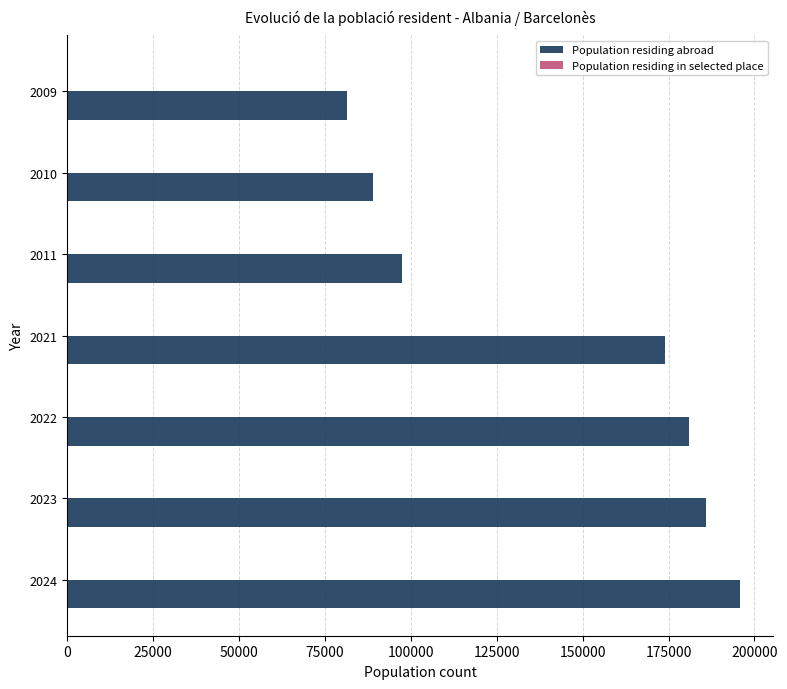

Between 2024 and 2010, which series saw the biggest shift?

Population residing abroad